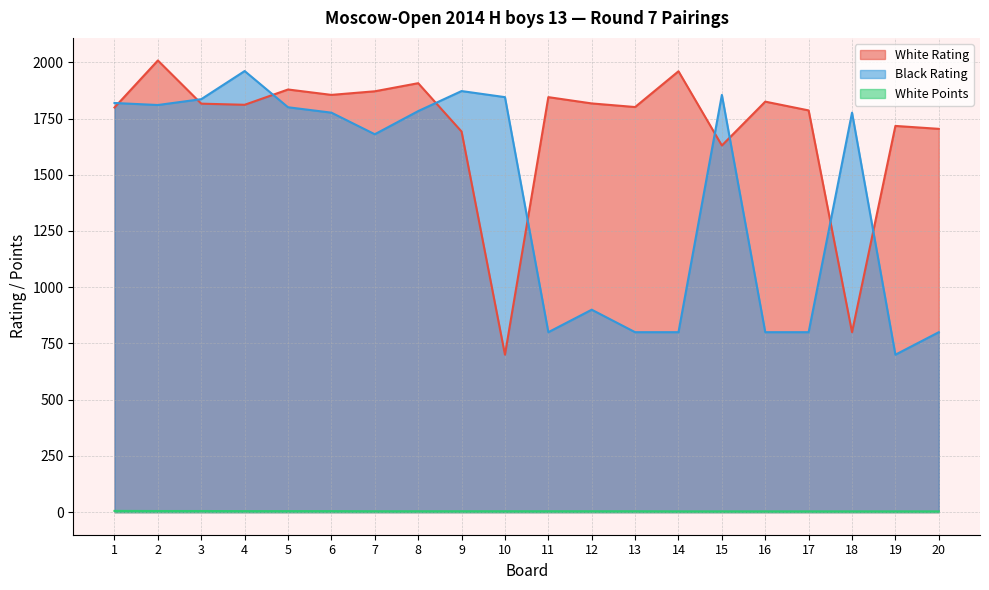

Which label corresponds to the smallest value in the chart?

14